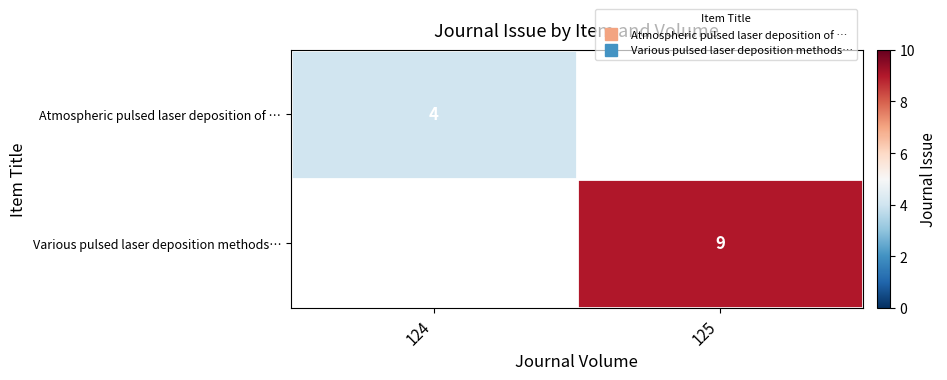

True or false: Various pulsed laser deposition methods… has a value of 13.8 at 125.

False